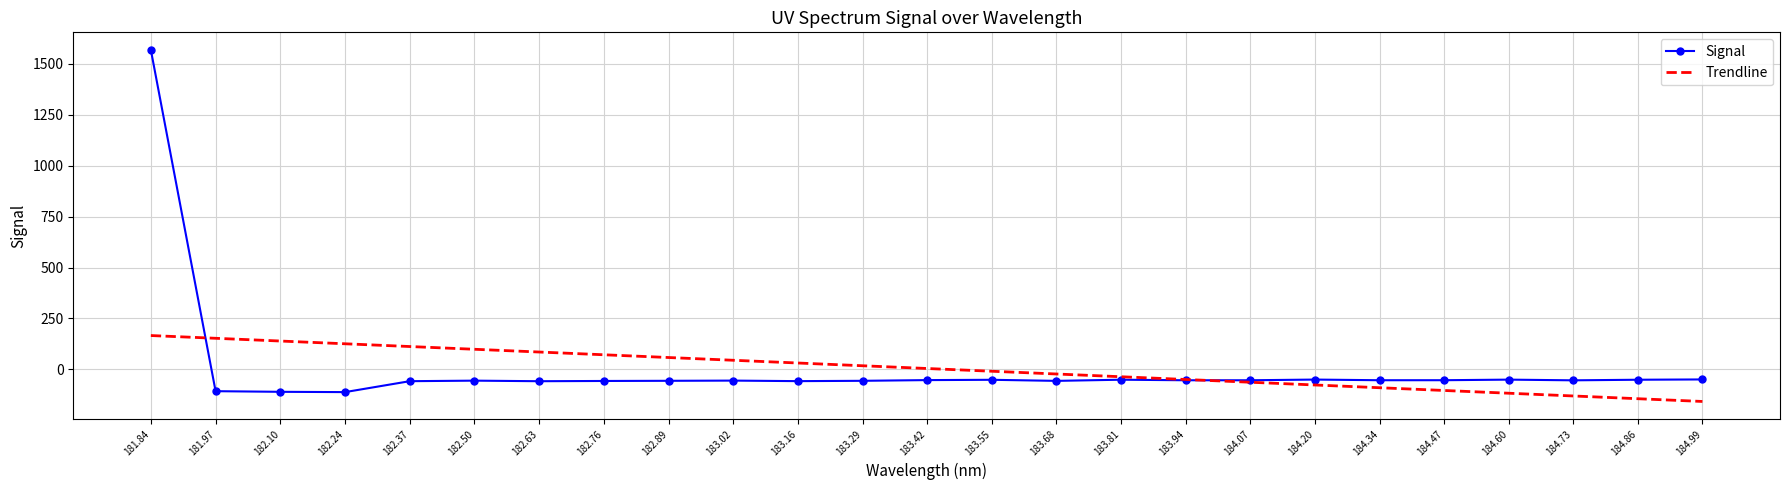

Which series has the widest spread of values?

Signal